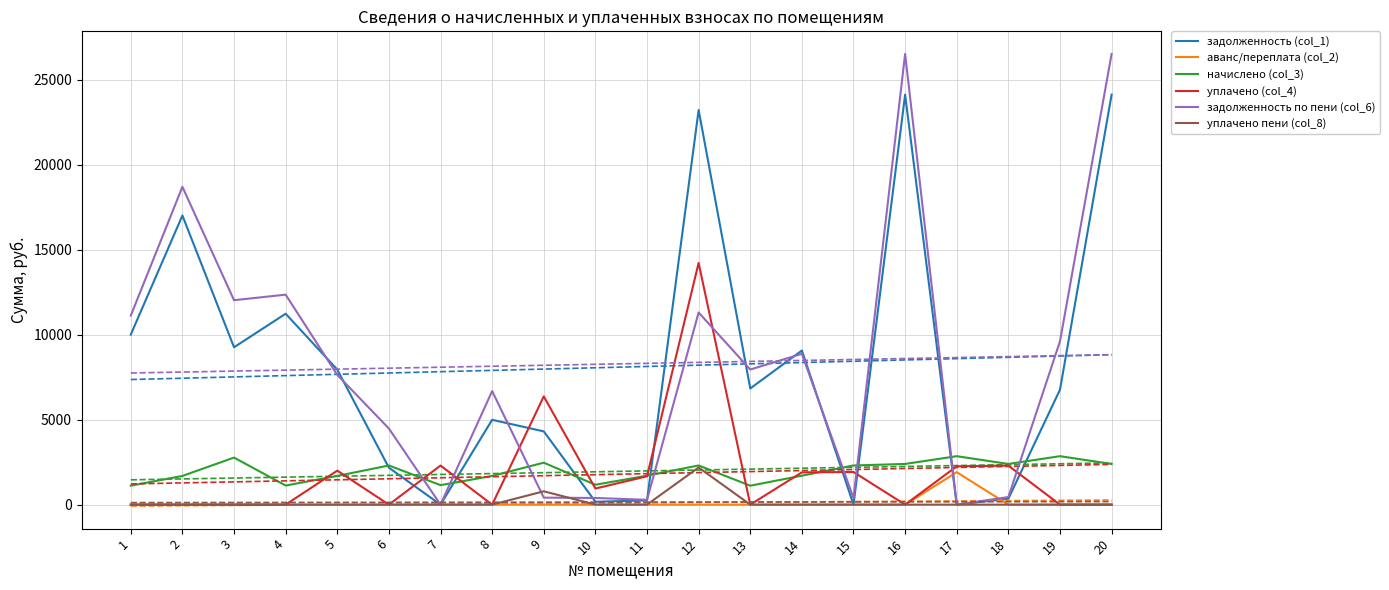

What is the total value across all series at 19?

19226.0